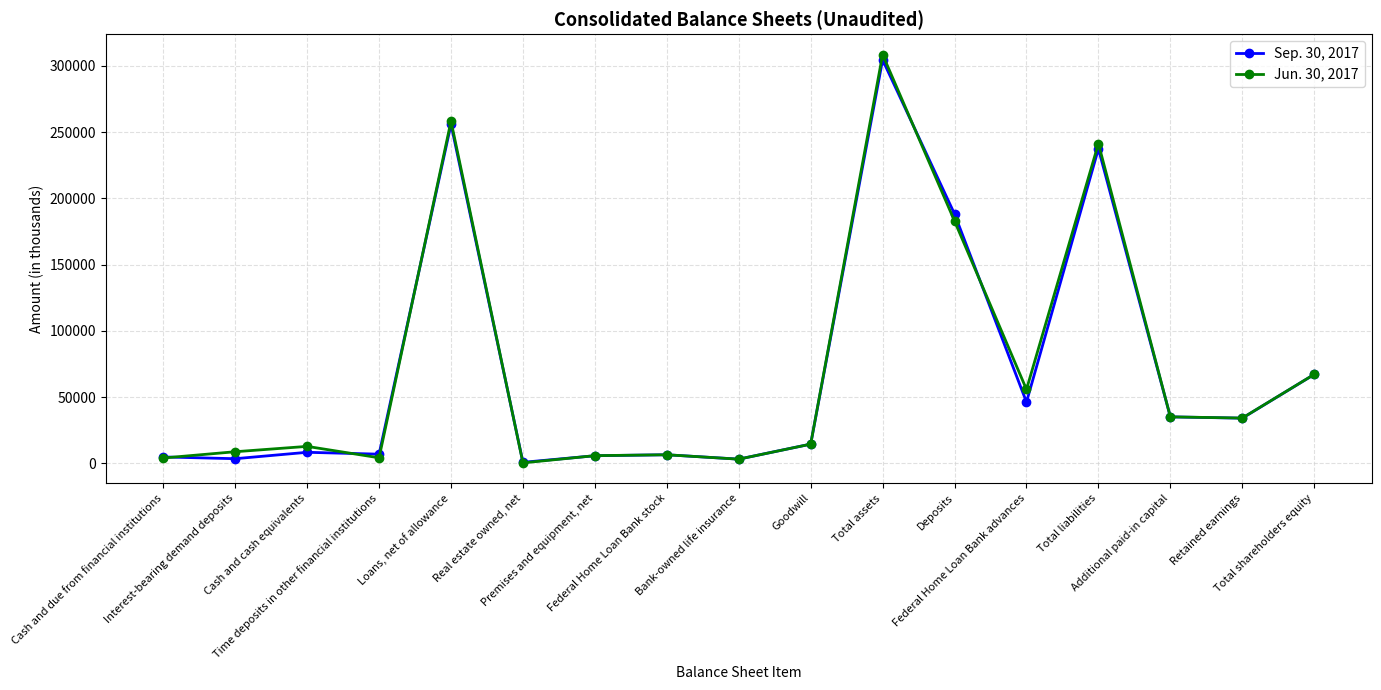

Is this an area chart (filled region under the line)?

No